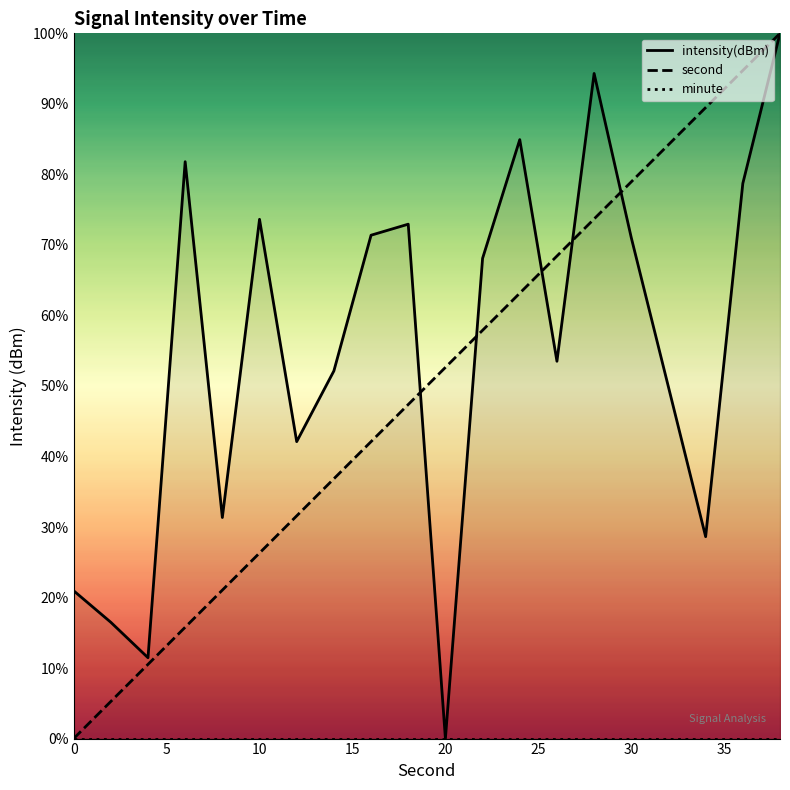

True or false: second and minute cross at least once.

False